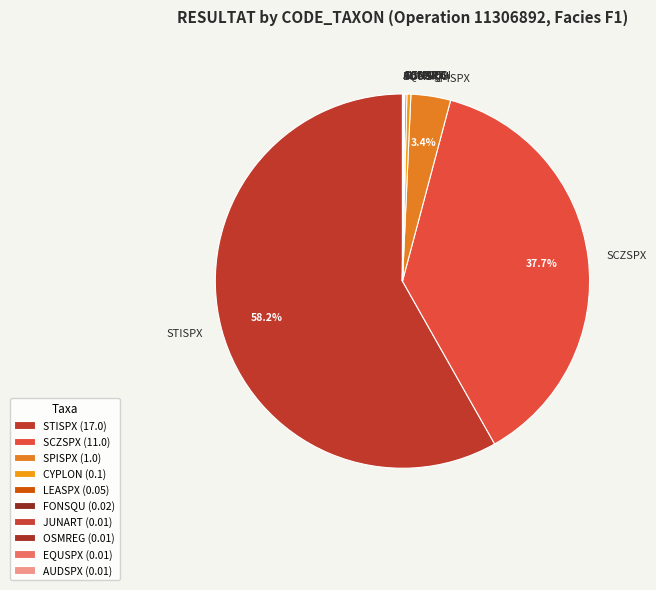

What is the majority slice?

STISPX